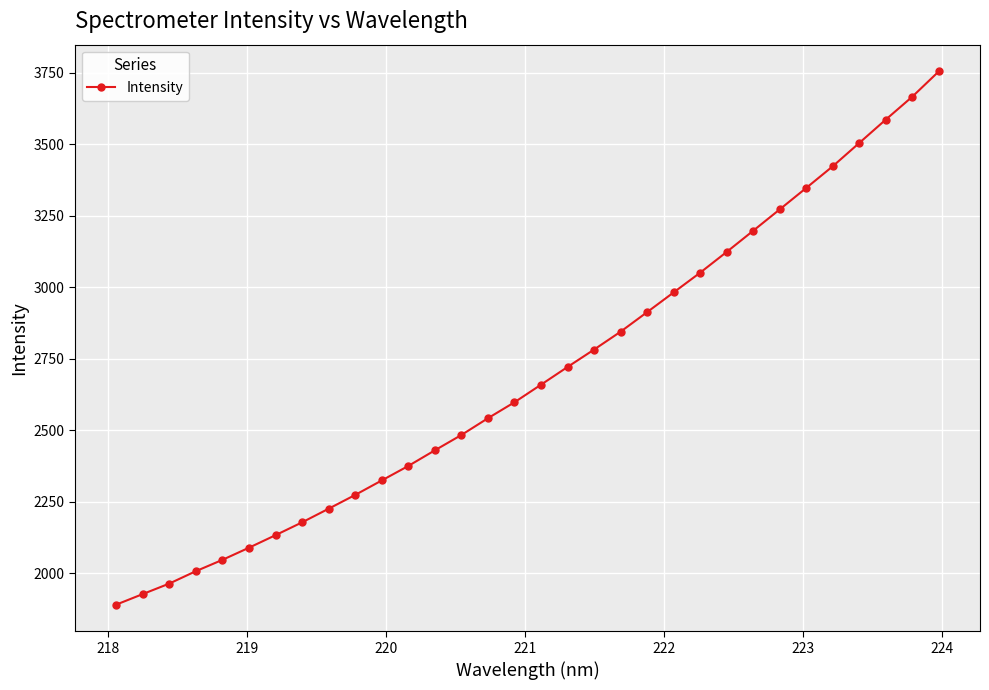

What is the average value?

2696.7